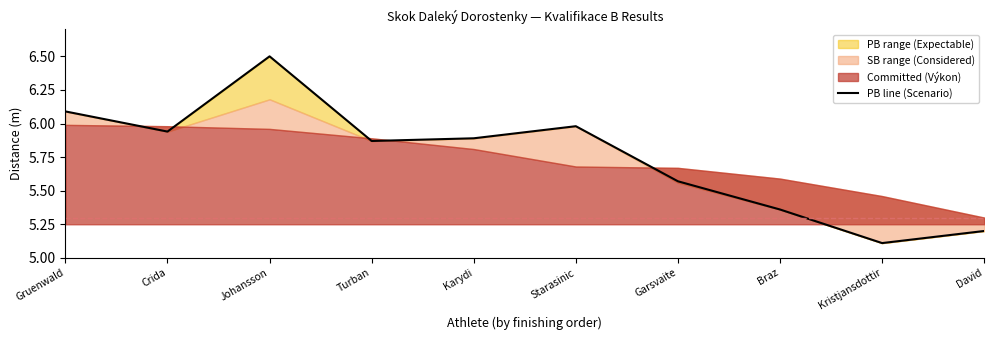

Rank the categories by value from highest to lowest.

Johansson, Gruenwald, Starasinic, Crida, Karydi, Turban, Garsvaite, Braz, David, Kristjansdottir